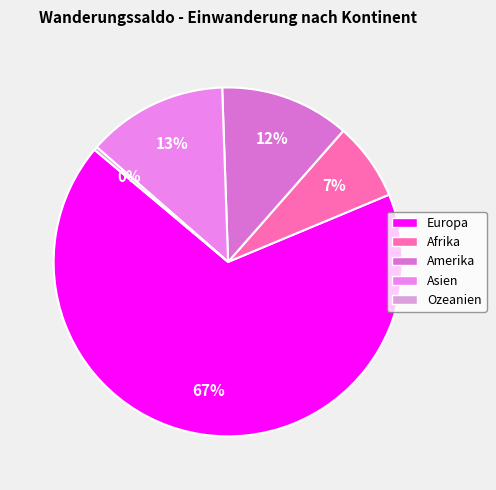

How many segments does this pie chart have?

5